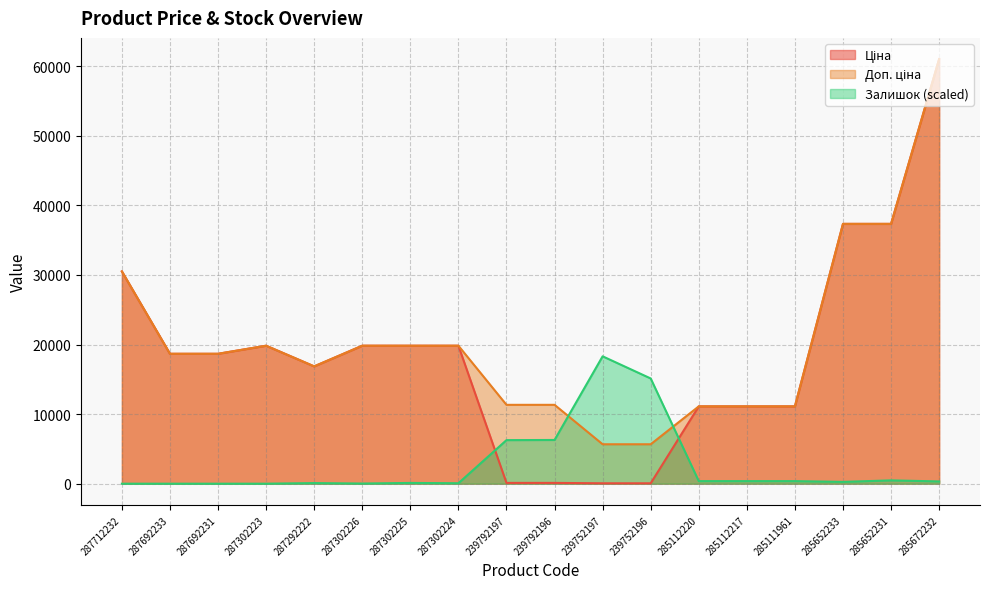

Reading right to left, what are all the values shown in this chart?

Ціна: 61024.7	37343.0	37343.0	11113.6	11113.6	11113.6	56.7	56.7	113.3	113.3	19831.1	19831.1	19831.1	16863.2	19831.1	18671.5	18671.5	30512.3
Доп. ціна: 61024.7	37343.0	37343.0	11113.6	11113.6	11113.6	5667.0	5667.0	11334.0	11334.0	19831.1	19831.1	19831.1	16863.2	19831.1	18671.5	18671.5	30512.3
Залишок: 325.0	476.6	260.0	368.3	368.3	368.3	15122.6	18307.4	6283.0	6261.4	65.0	108.3	21.7	86.7	0.0	0.0	0.0	0.0